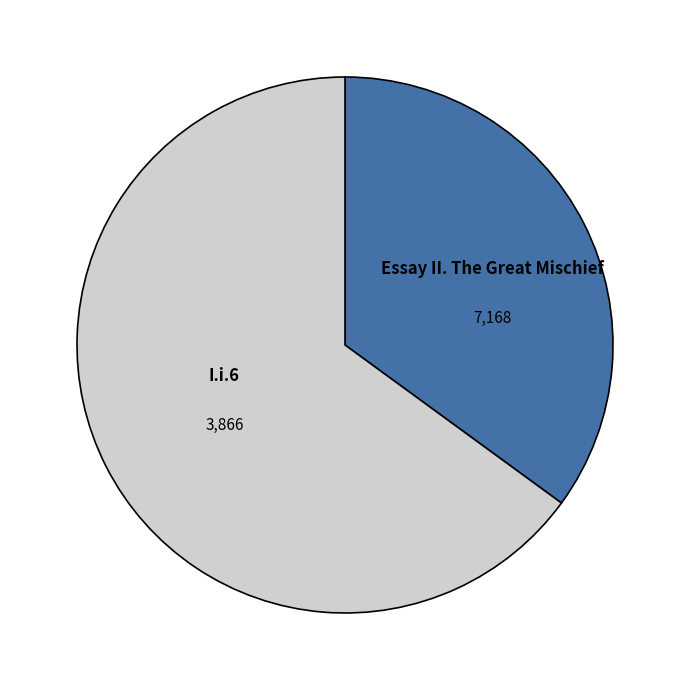

To the nearest percent, what portion does Essay II. The Great Mischief represent?

65%